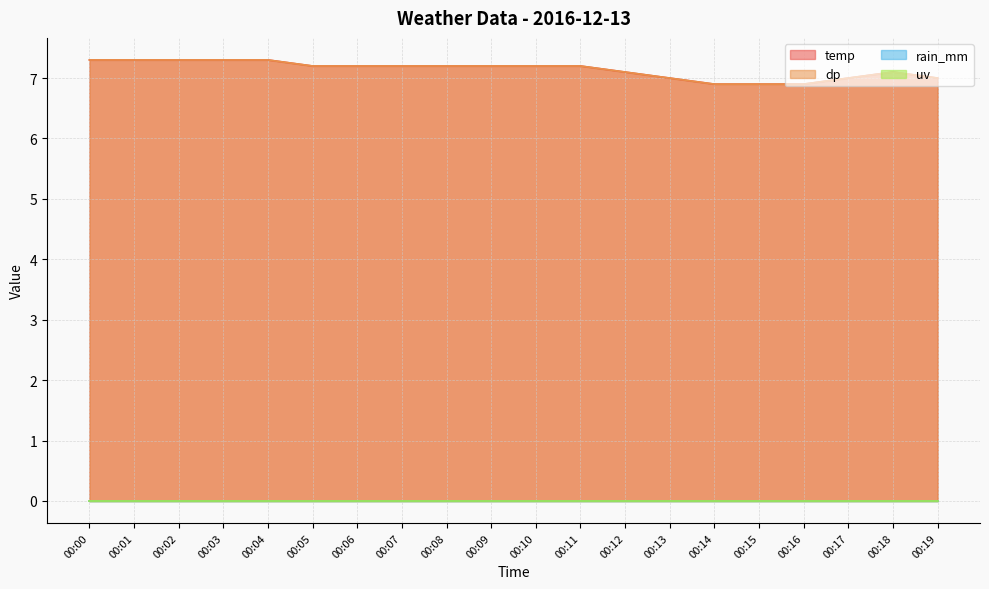

Does the chart have visible grid lines?

Yes